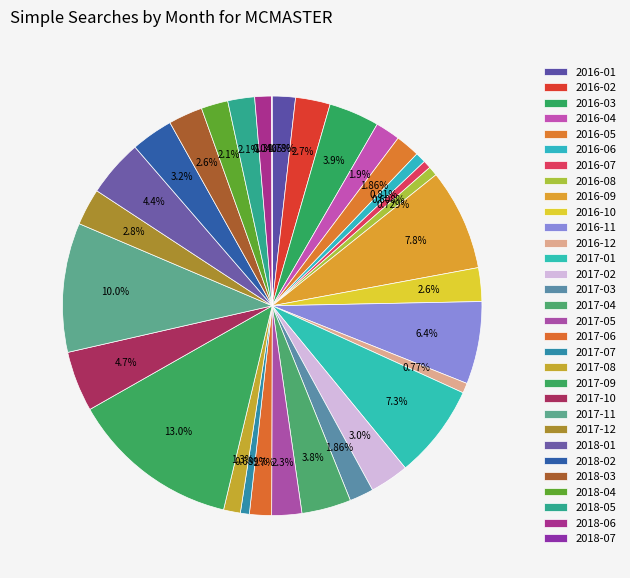

To the nearest percent, what is the difference between the largest and smallest slice percentages?

13%